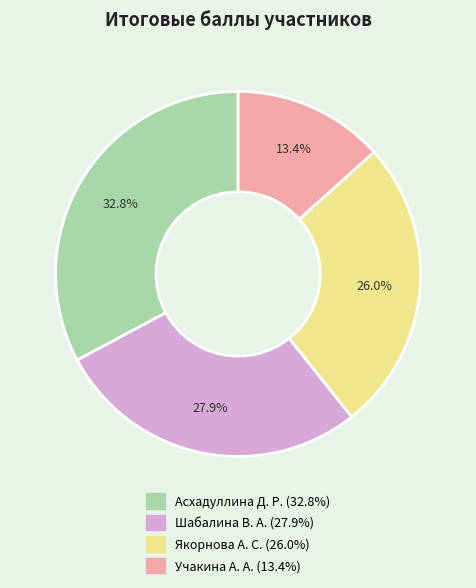

To the nearest percent, what is the difference between the Учакина А. А. and Асхадуллина Д. Р. slice percentages?

19%